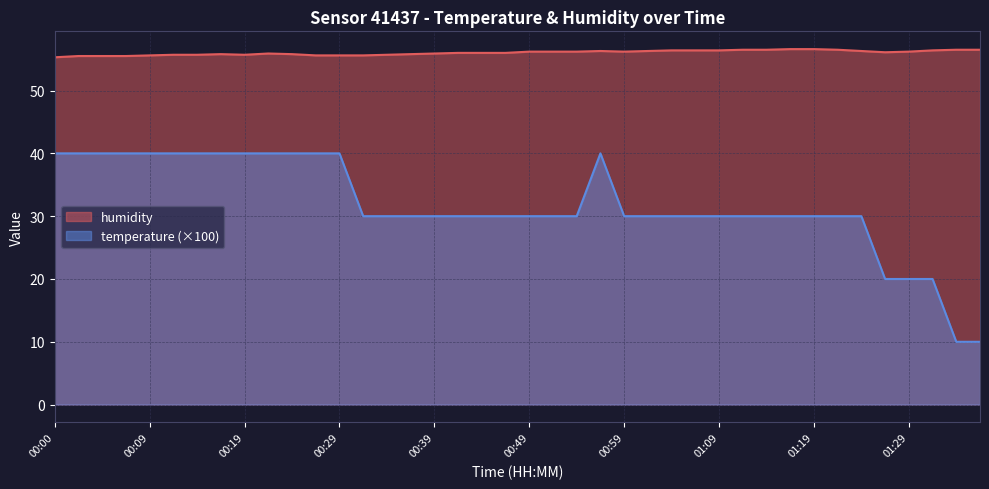

How many data points in temperature are less than 30?

5